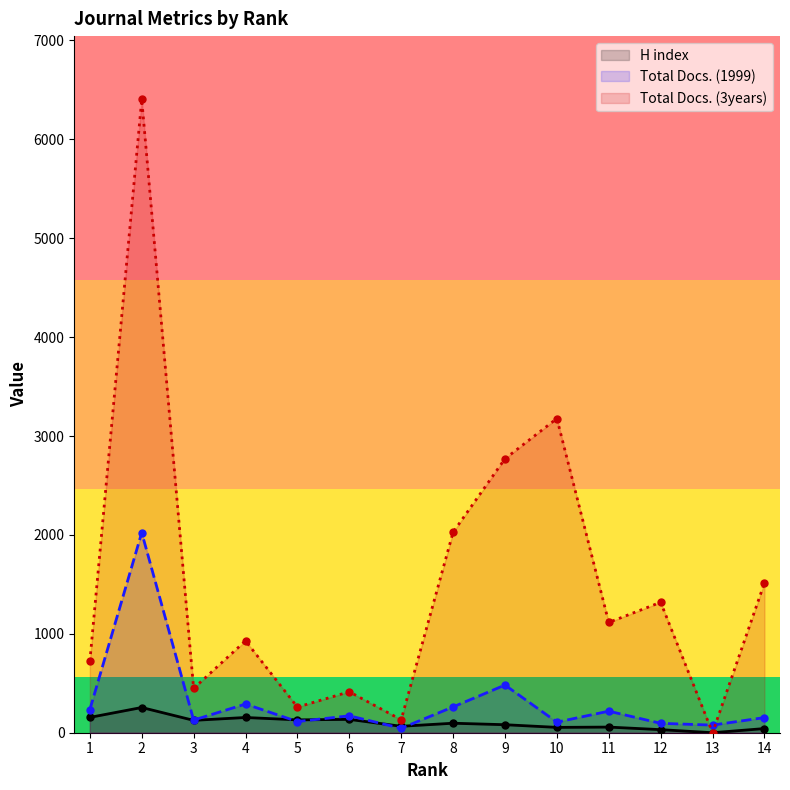

What are all the series names shown in the legend?

H index, Total Docs. (1999), Total Docs. (3years)